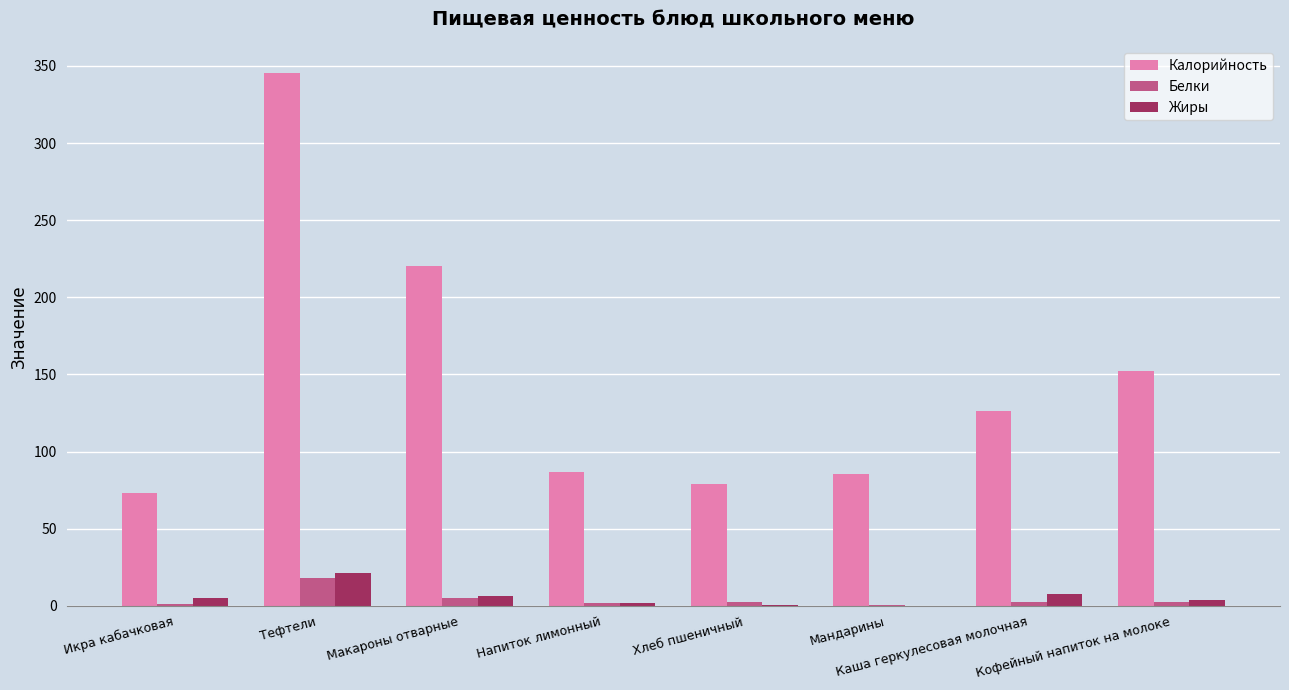

Which series changed the most between Тефтели and Напиток лимонный?

Калорийность